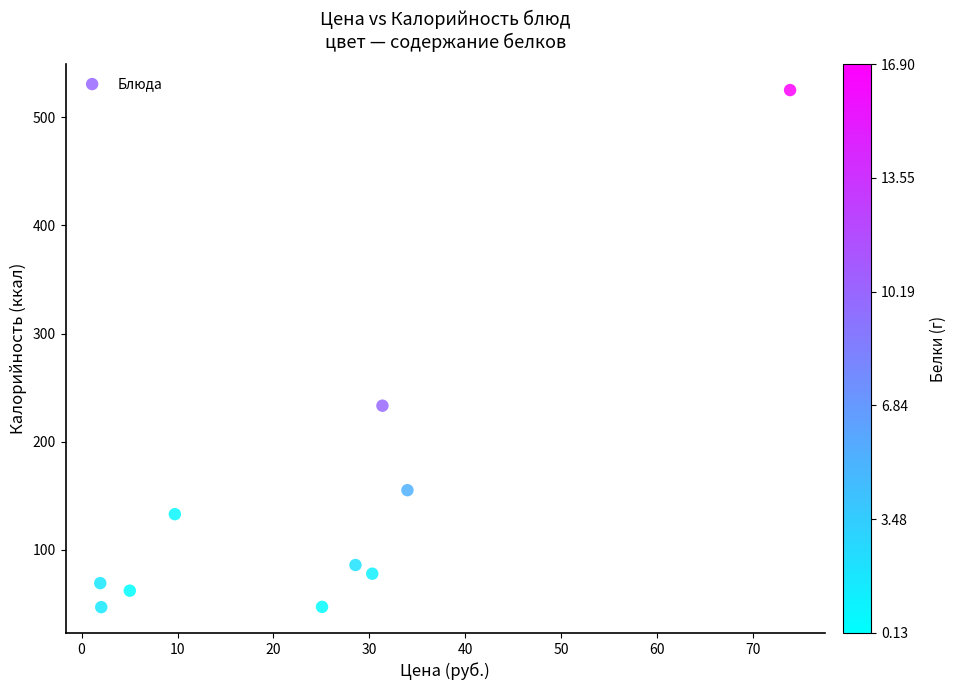

What Y value in the scatter plot is closest to 286?

233.2